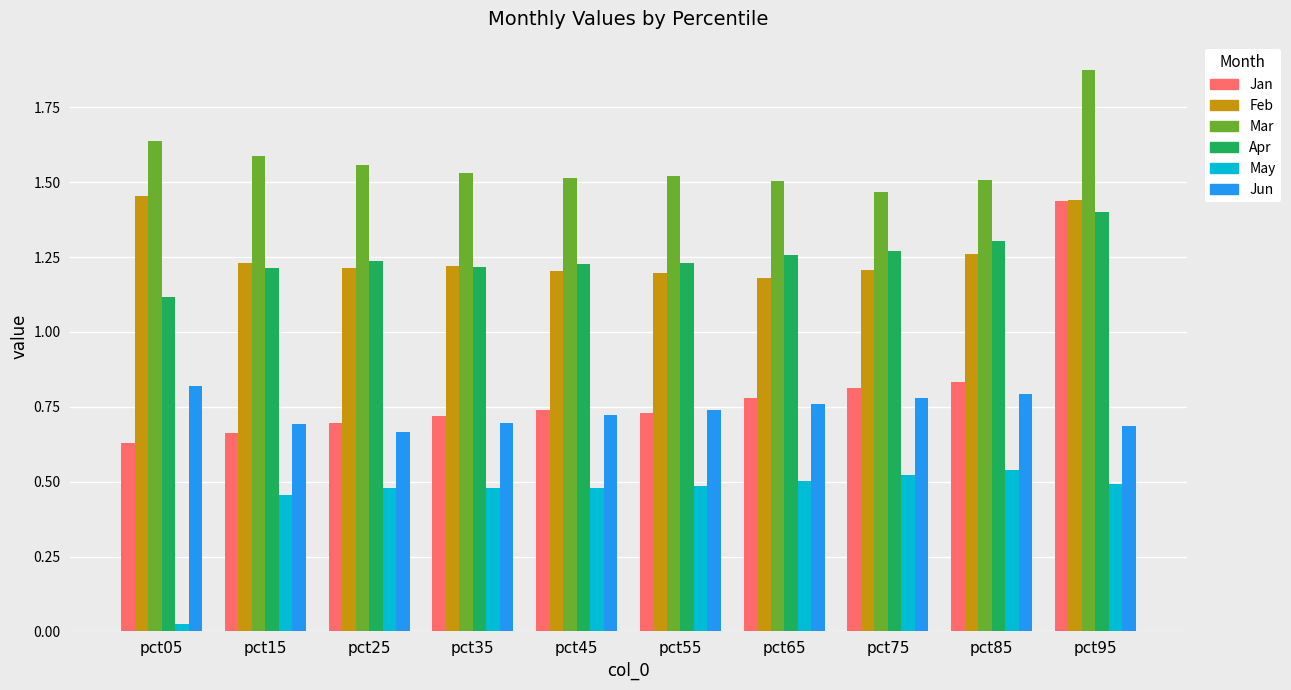

The value of May at pct35 is 0.5. True or false?

True